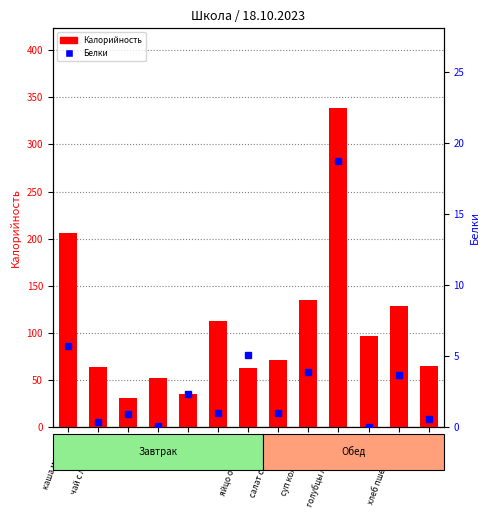

What is the difference between the highest and lowest values at суп колбасный?

131.2